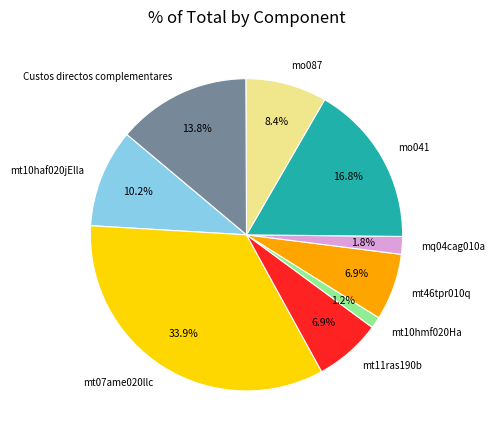

Do mt10hmf020Ha and mq04cag010a together represent more than half of the pie?

No